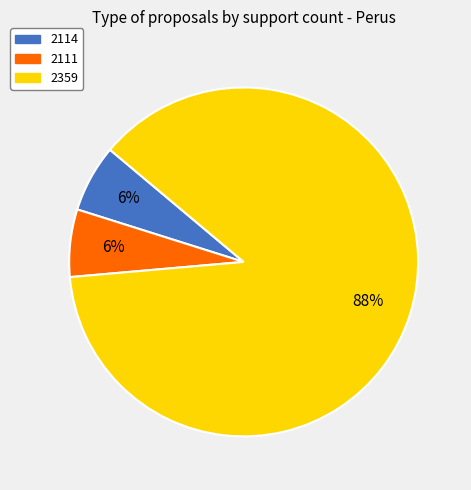

Is there any slice that represents more than half of the pie?

Yes